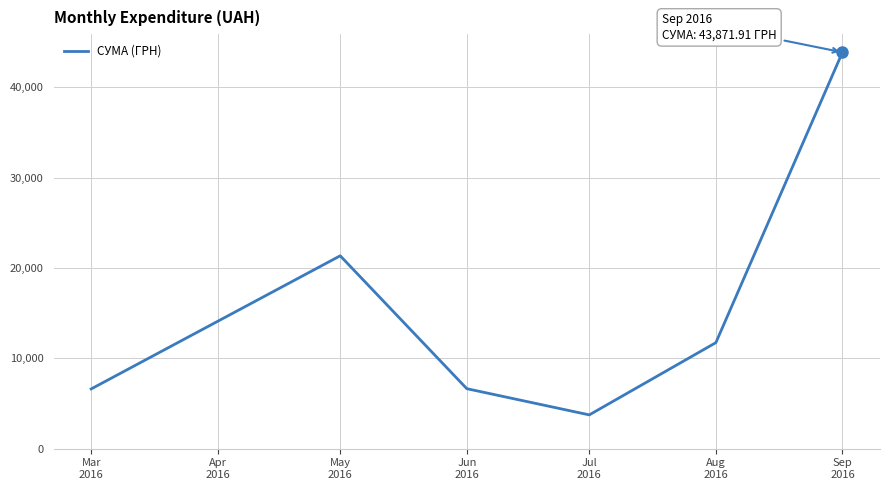

Where is the data nearest to the value 23805?

May
2016